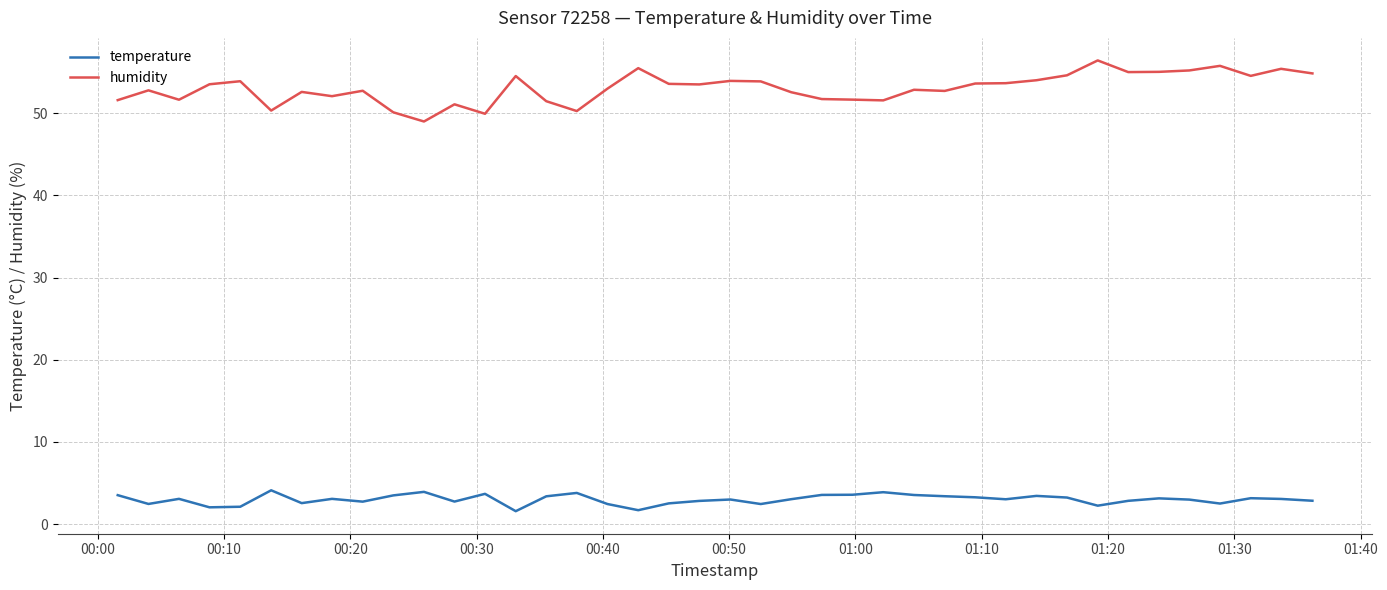

What is the difference between the maximum and minimum values in the humidity series?

7.4